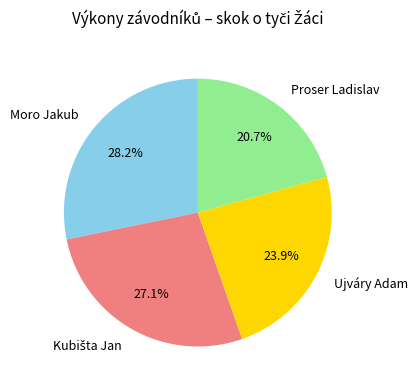

Which has a higher value, Proser Ladislav or Ujváry Adam?

Ujváry Adam